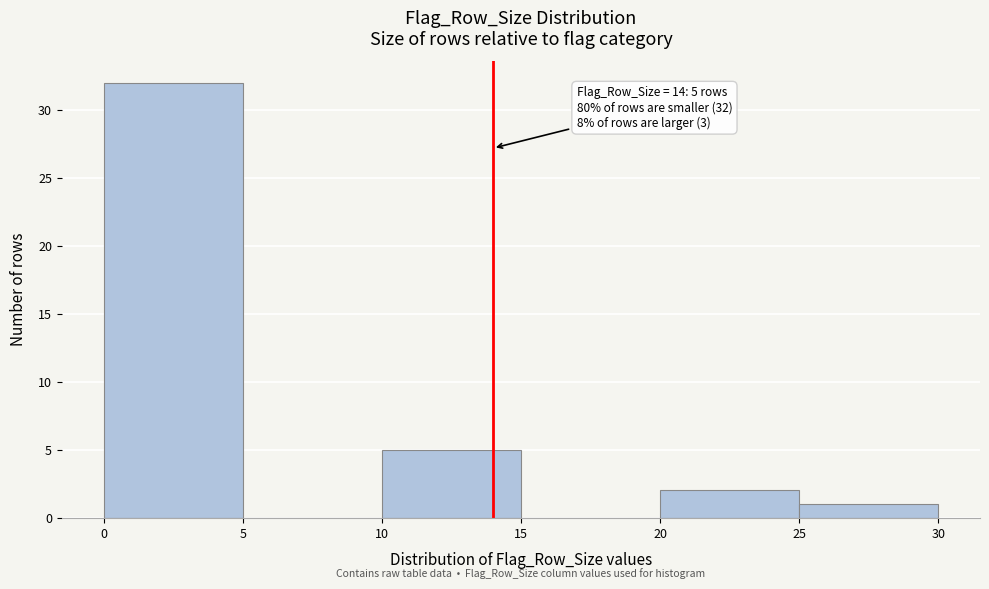

Over which range of the x-axis is the bar tallest?

0 to 5